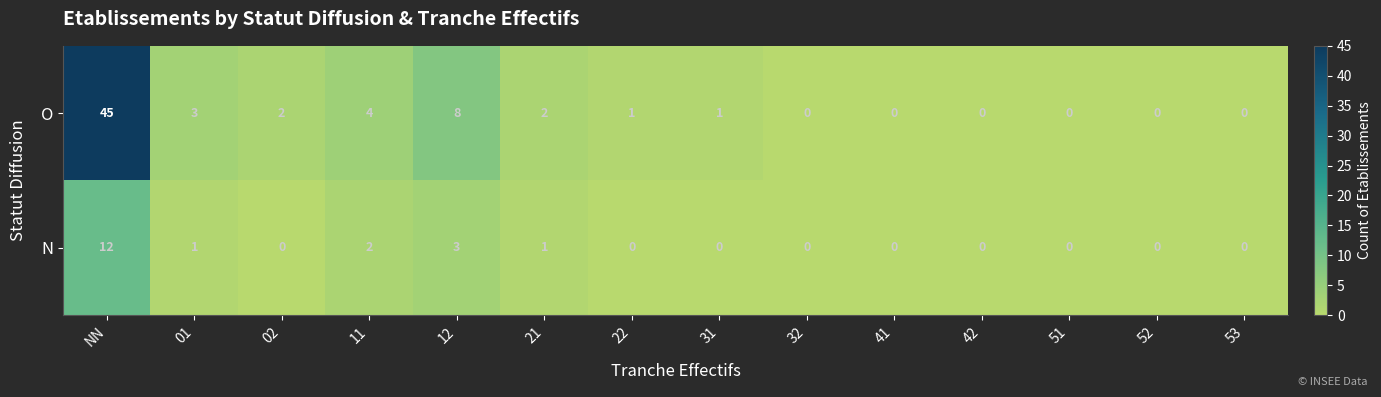

Reading left to right, what are all the values shown in this chart?

O: NN=45	01=3	02=2	11=4	12=8	21=2	22=1	31=1	32=0	41=0	42=0	51=0	52=0	53=0
N: NN=12	01=1	02=0	11=2	12=3	21=1	22=0	31=0	32=0	41=0	42=0	51=0	52=0	53=0